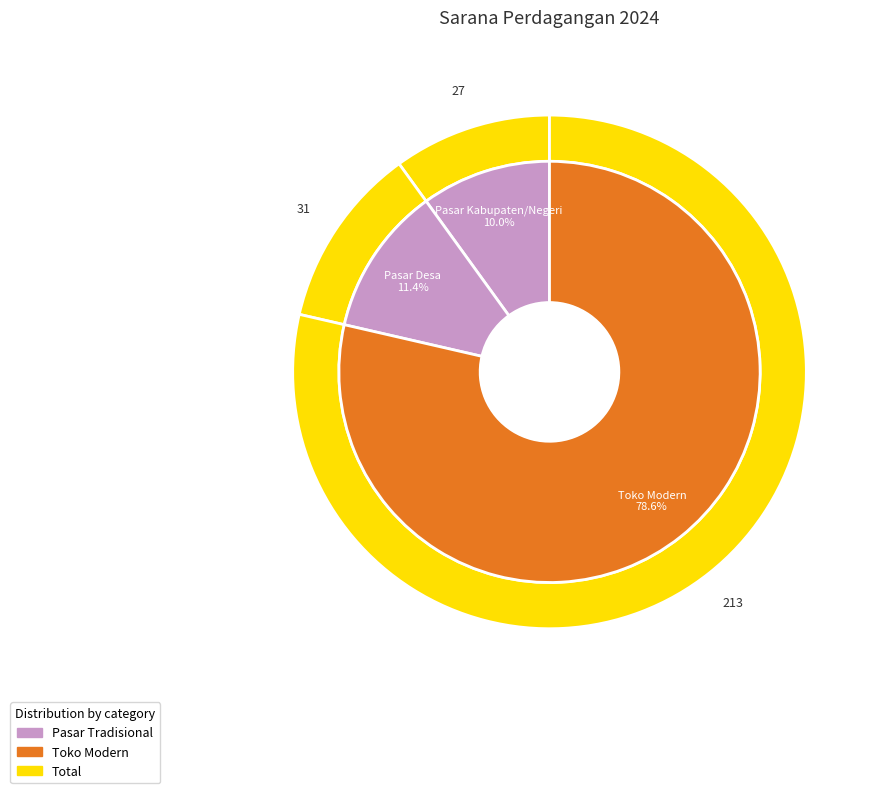

The Toko Modern slice represents 66% of the pie. True or false?

False